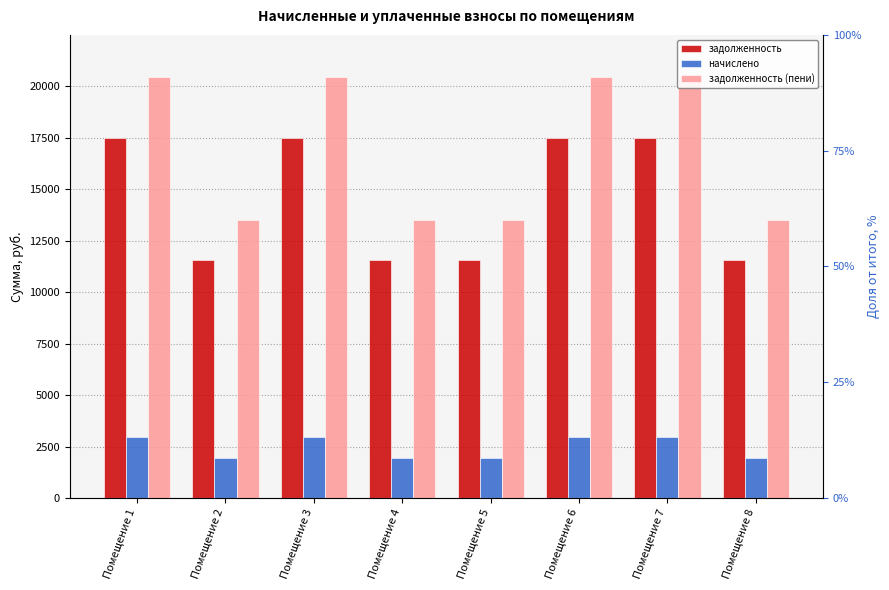

The задолженность (пени) series shows 4928.7 at Помещение 3. True or false?

False